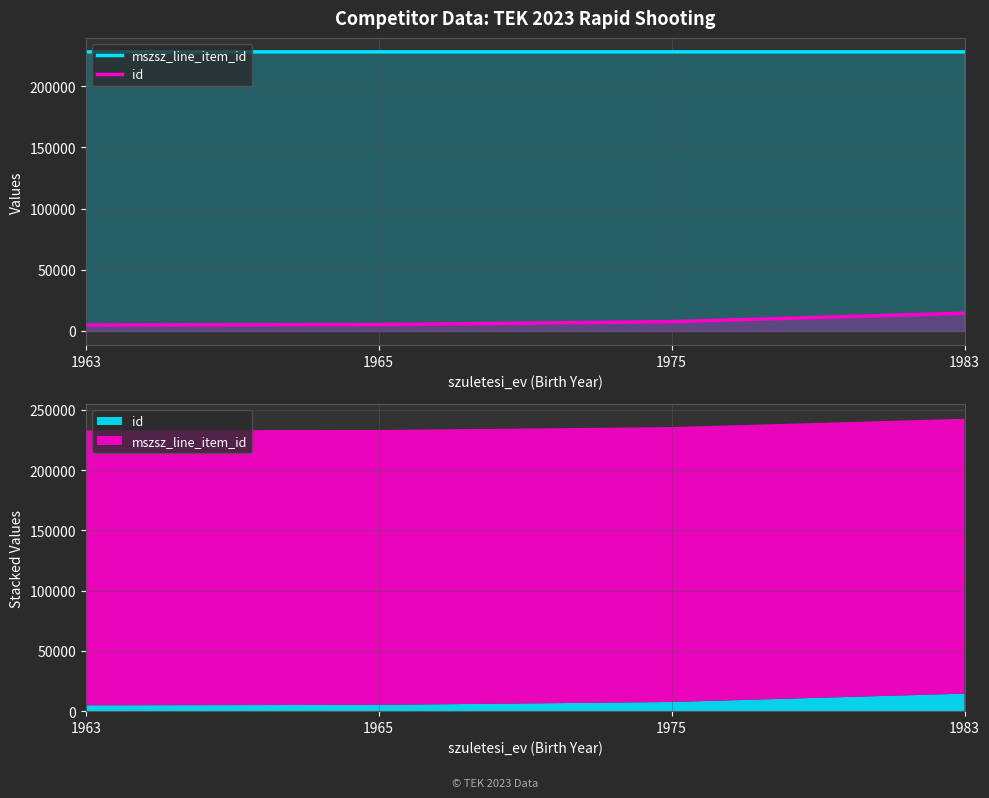

At which category is the sum across all series the highest?

1983